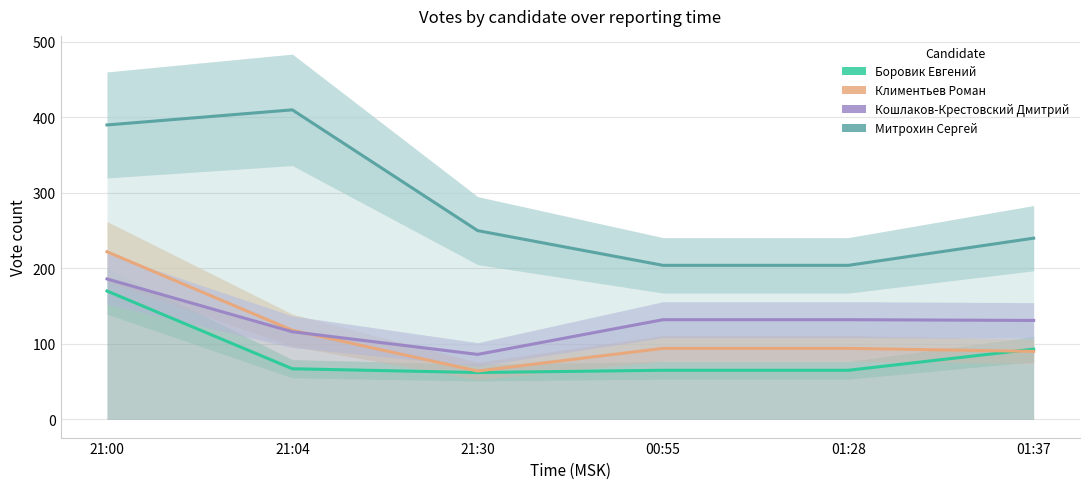

What is the total value across all series at 01:28?

495